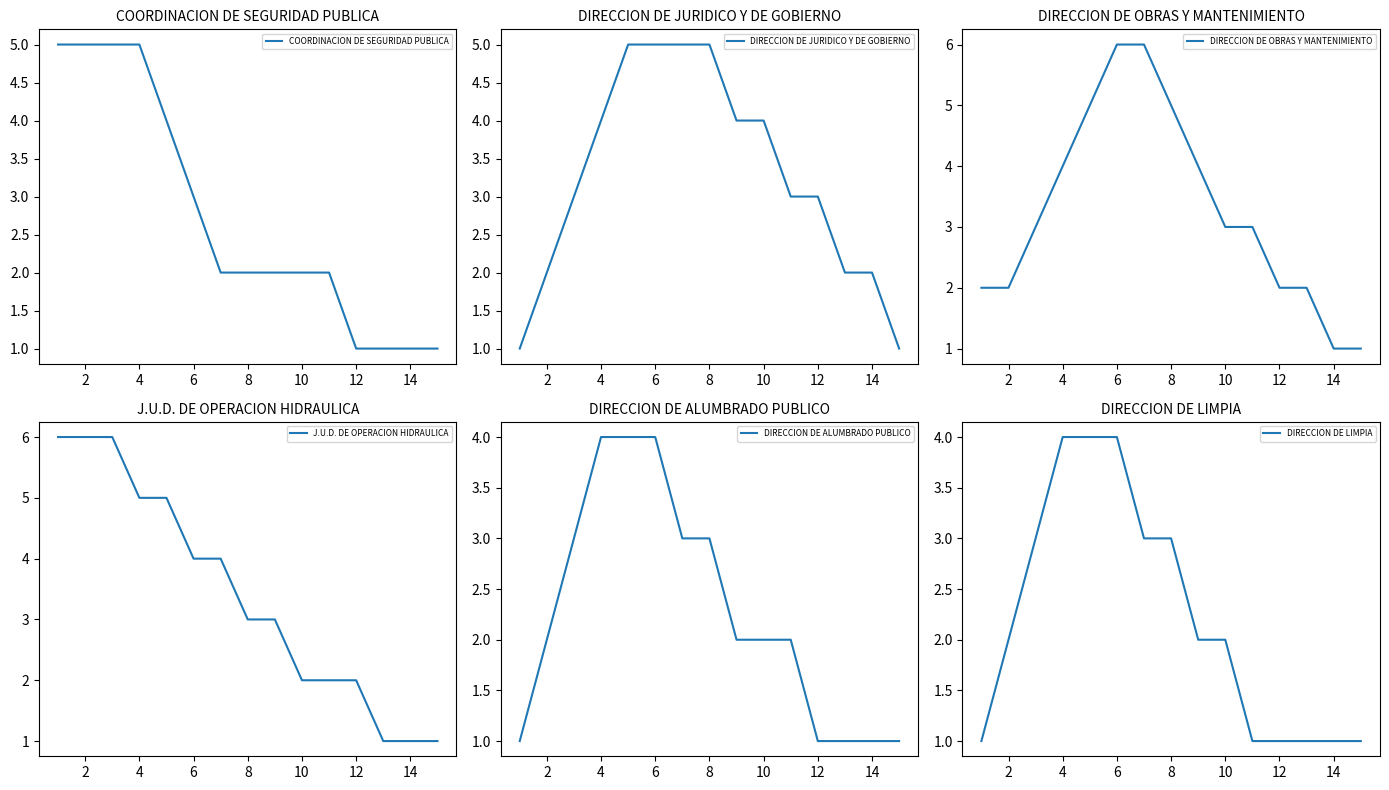

Rank the series by their maximum value, from highest to lowest.

DIRECCION DE OBRAS Y MANTENIMIENTO, J.U.D. DE OPERACION HIDRAULICA, COORDINACION DE SEGURIDAD PUBLICA, DIRECCION DE JURIDICO Y DE GOBIERNO, DIRECCION DE ALUMBRADO PUBLICO, DIRECCION DE LIMPIA